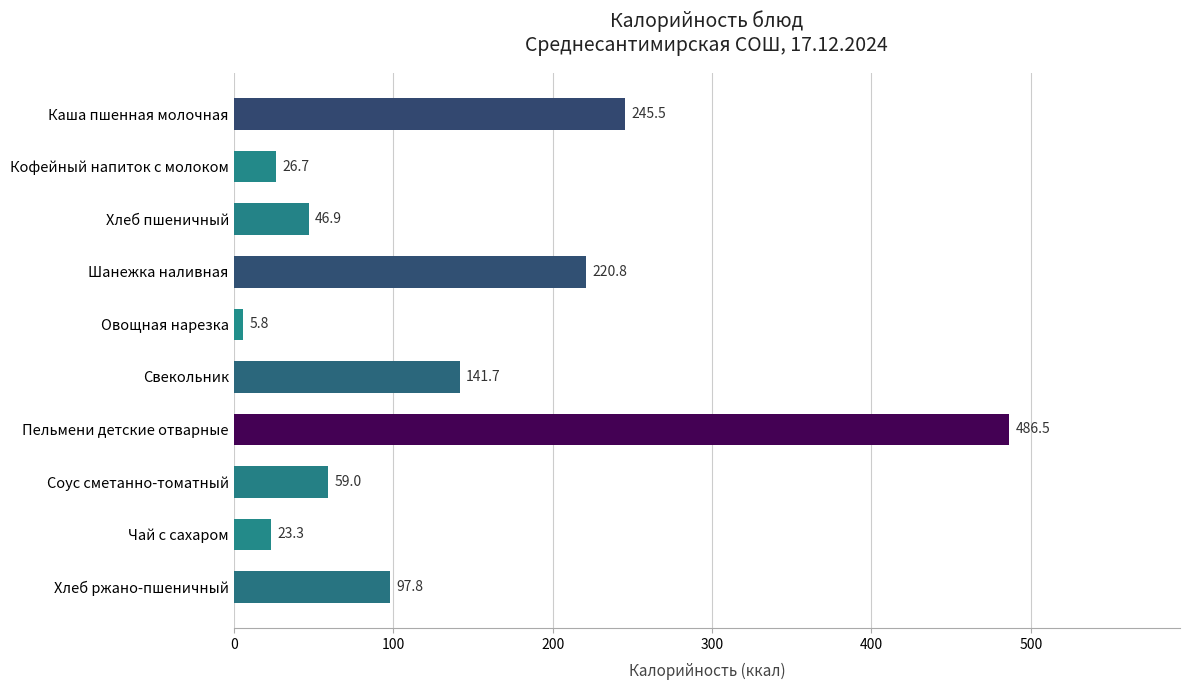

At which label is the value closest to 246?

Каша пшенная молочная